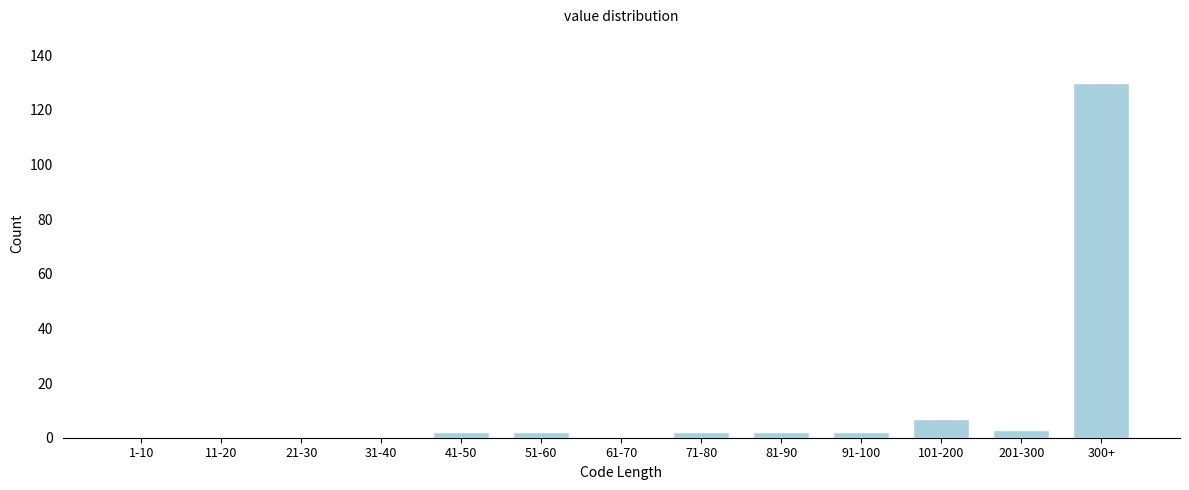

Reading right to left, transcribe all the data shown in this chart.

300+=130	201-300=3	101-200=7	91-100=2	81-90=2	71-80=2	61-70=0	51-60=2	41-50=2	31-40=0	21-30=0	11-20=0	1-10=0